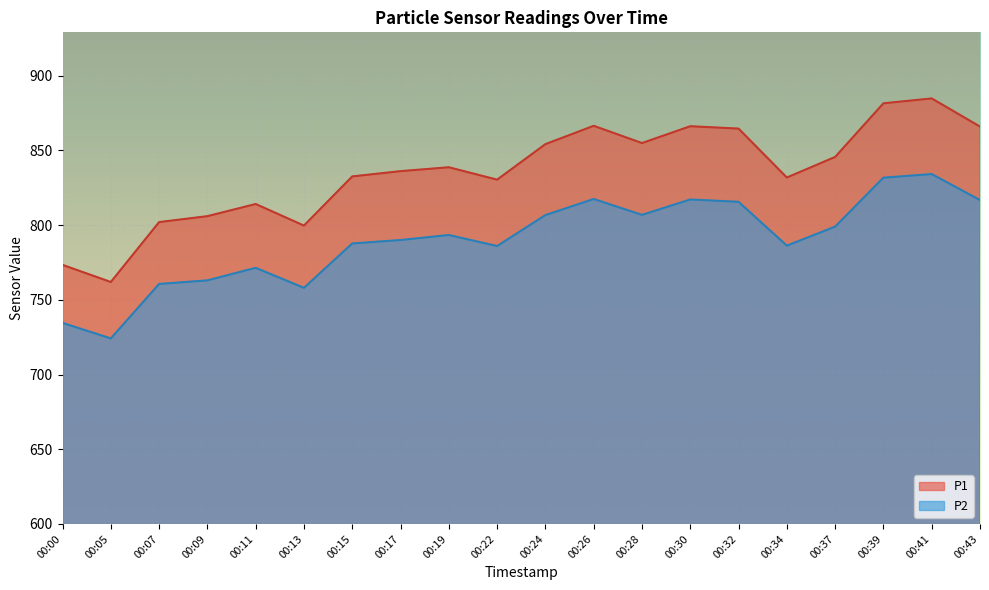

What is the approximate value of P2 at 00:11?

771.4